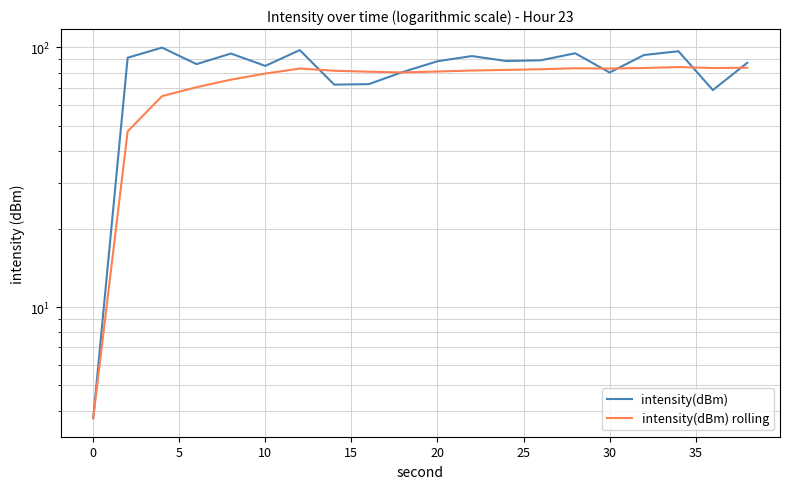

The value of intensity(dBm) at 18 is 26.6. True or false?

False